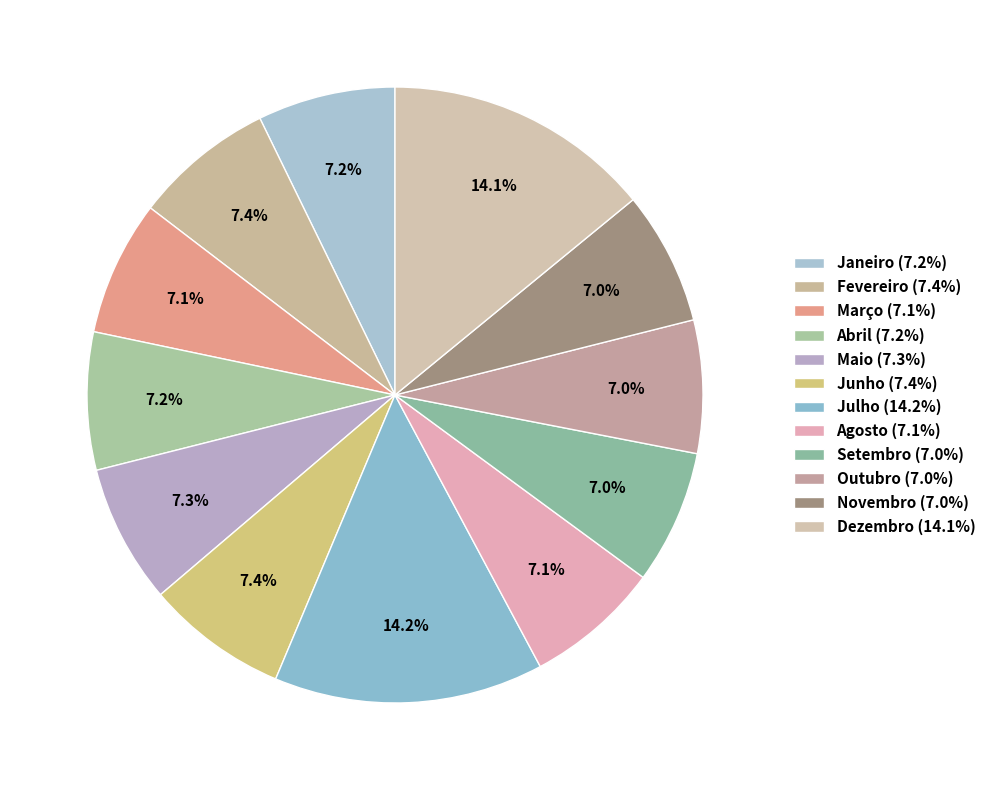

Count the number of slices in the pie.

12